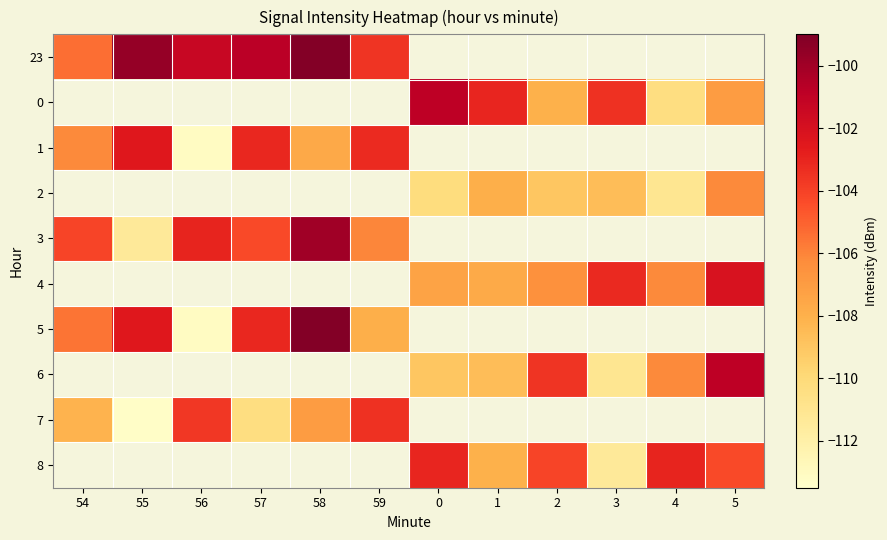

At how many categories does at least one series exceed -100?

2